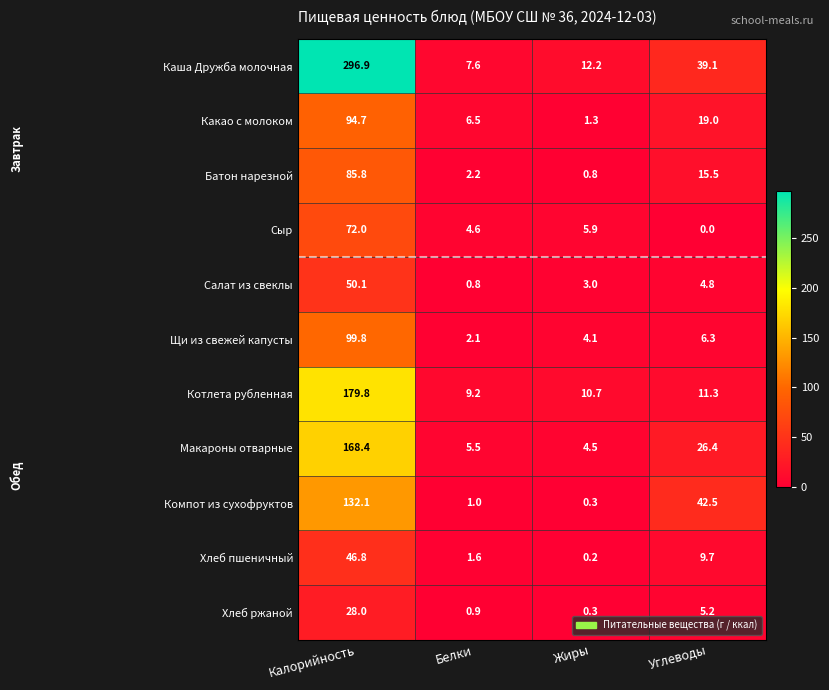

Is it true that Котлета рубленная equals 179.8 at Калорийность?

True